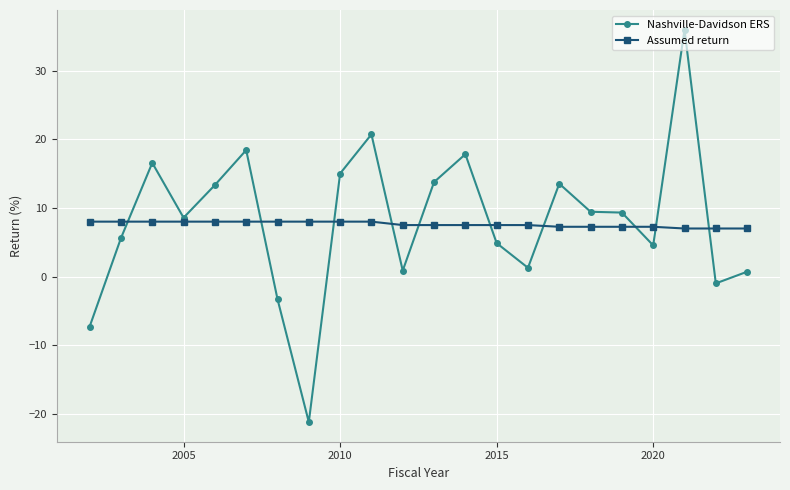

List the series in order of their peak value, highest first.

Nashville-Davidson ERS, Assumed return